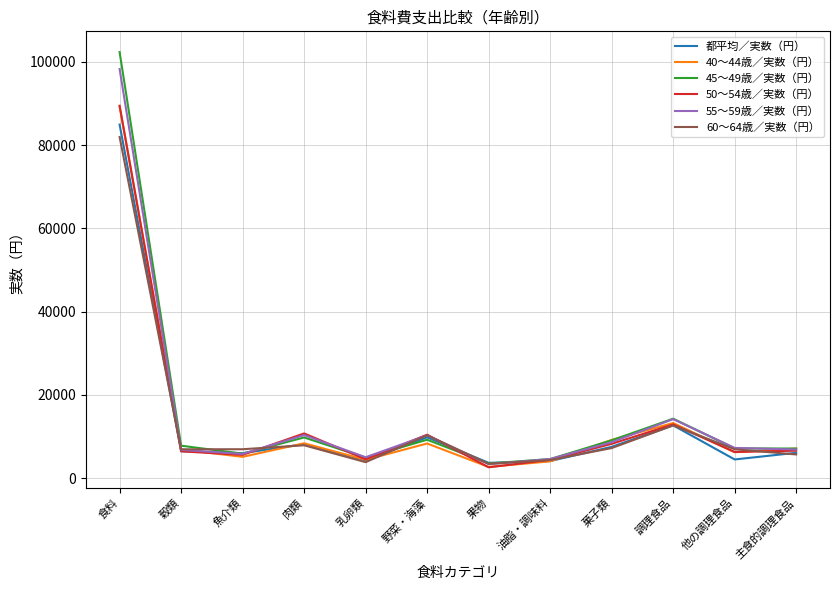

Does the chart have visible grid lines?

Yes